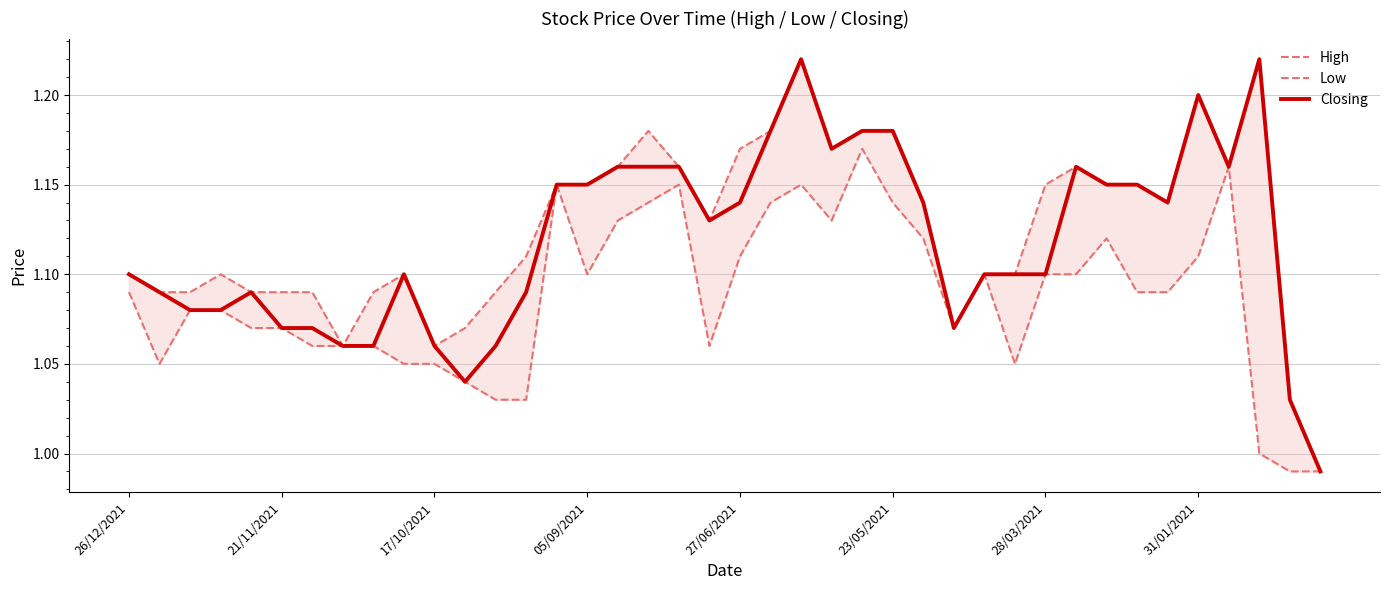

What is the greatest value displayed?

1.2